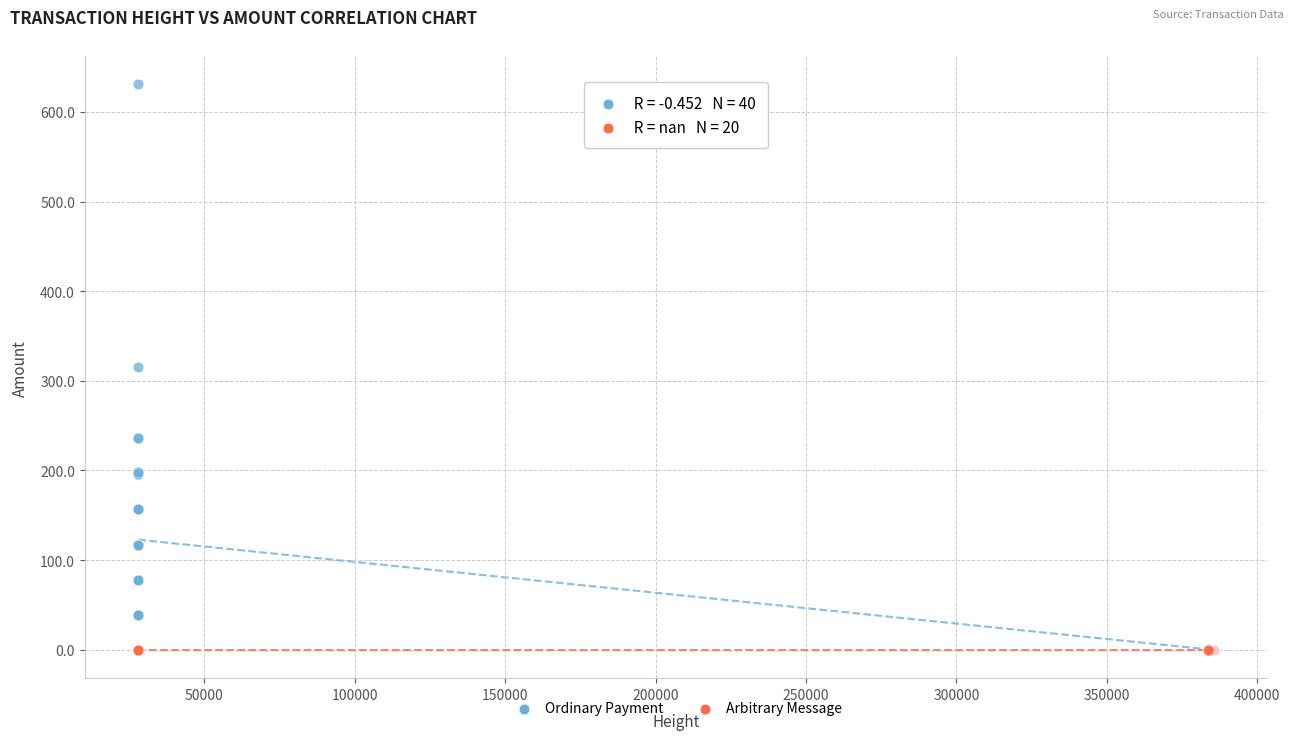

Which series reaches the maximum Y coordinate?

Ordinary Payment